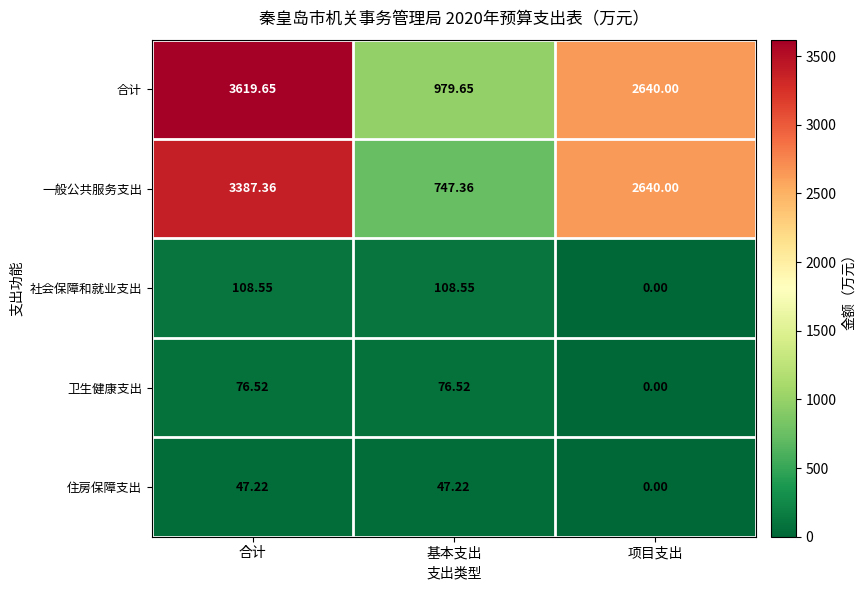

At which label does 卫生健康支出 reach its minimum?

项目支出